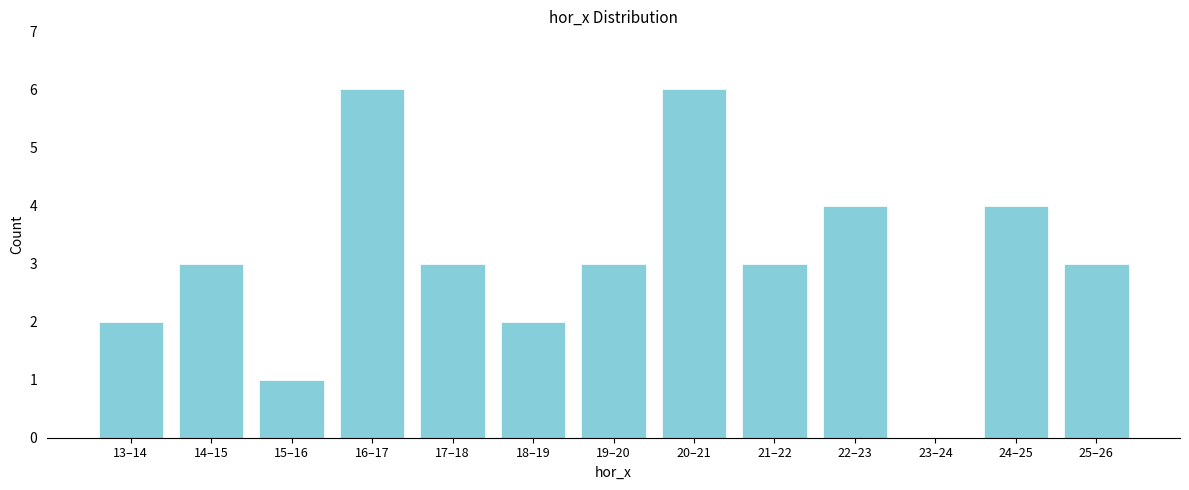

Reading right to left, transcribe all the data shown in this chart.

25–26=3	24–25=4	23–24=0	22–23=4	21–22=3	20–21=6	19–20=3	18–19=2	17–18=3	16–17=6	15–16=1	14–15=3	13–14=2